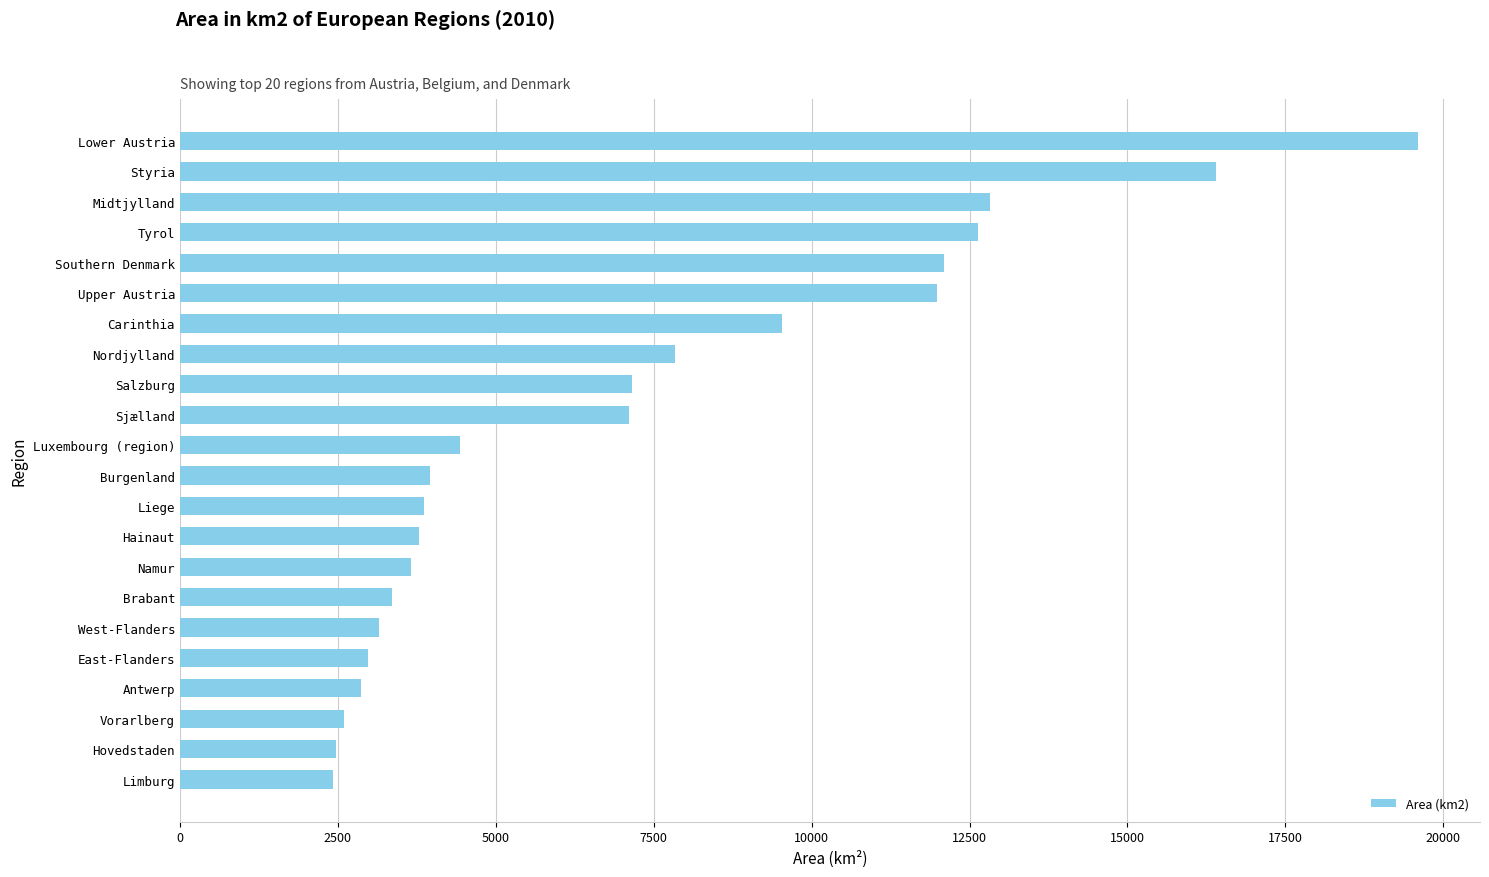

What is the sum of the values at Salzburg and Sjælland?

14270